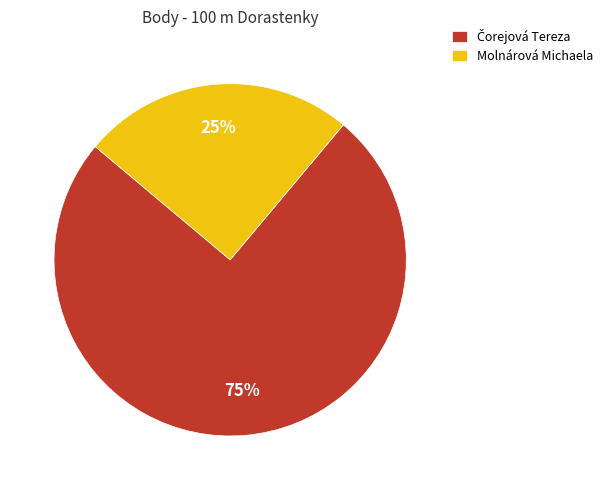

Count the number of slices in the pie.

2